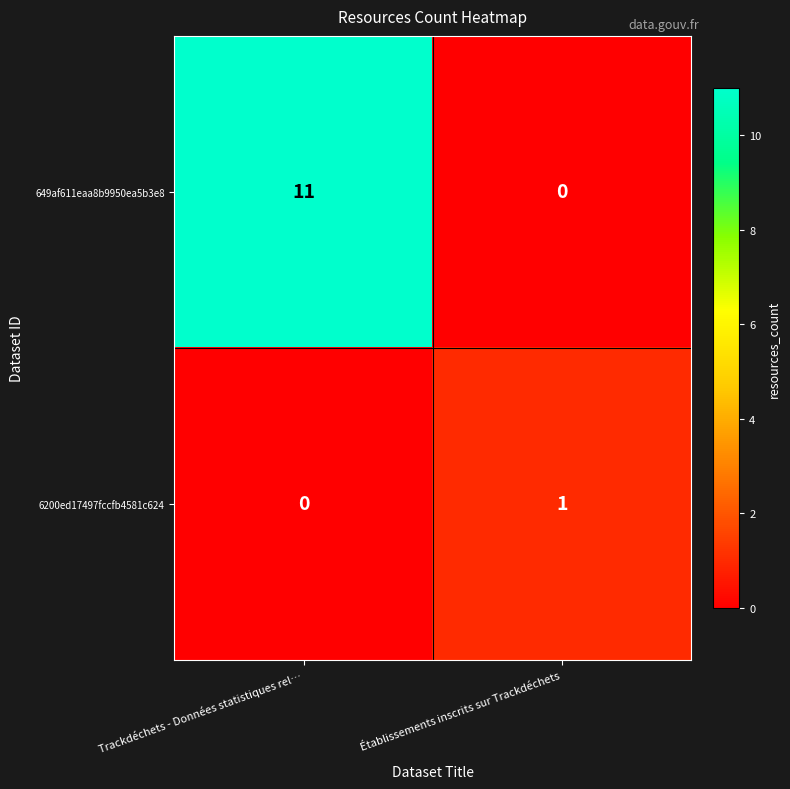

What is the difference between the maximum and minimum values in the 649af611eaa8b9950ea5b3e8 series?

11